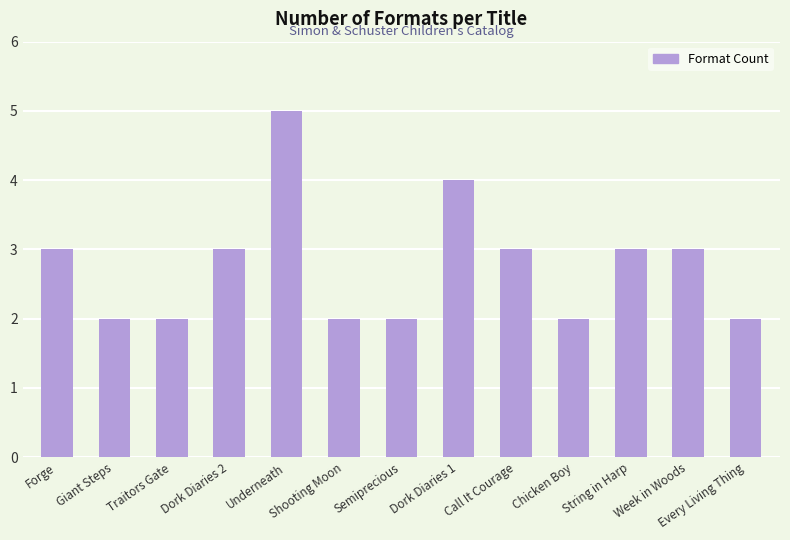

What is the label of the 8th bar from the left?

Dork Diaries 1